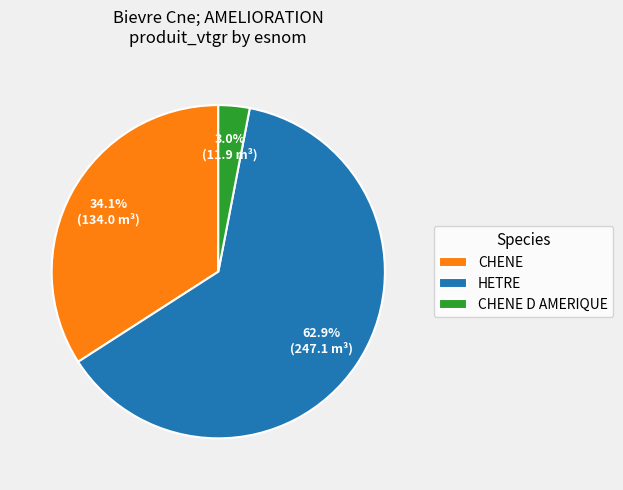

Is the sum of CHENE D AMERIQUE and HETRE greater than half?

Yes